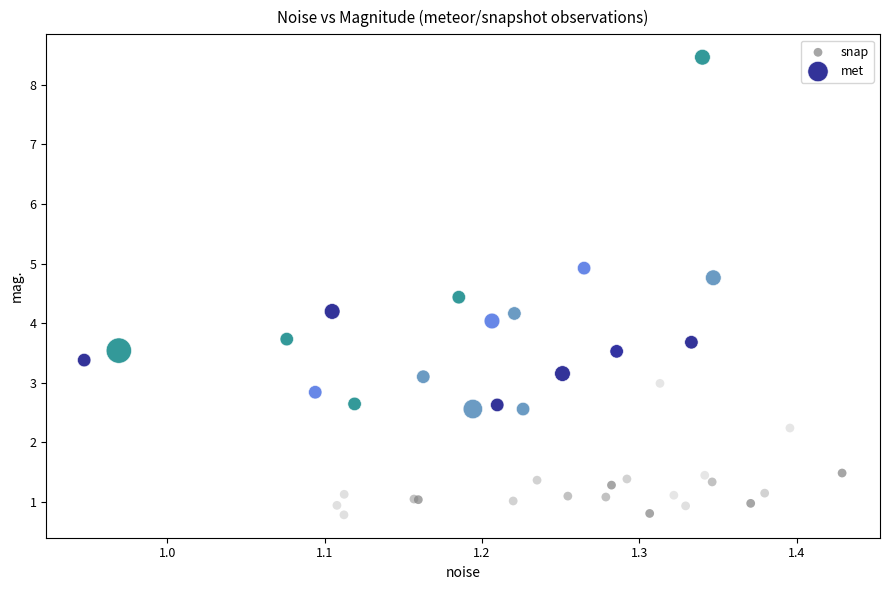

What are all the series names shown in the legend?

snap, met